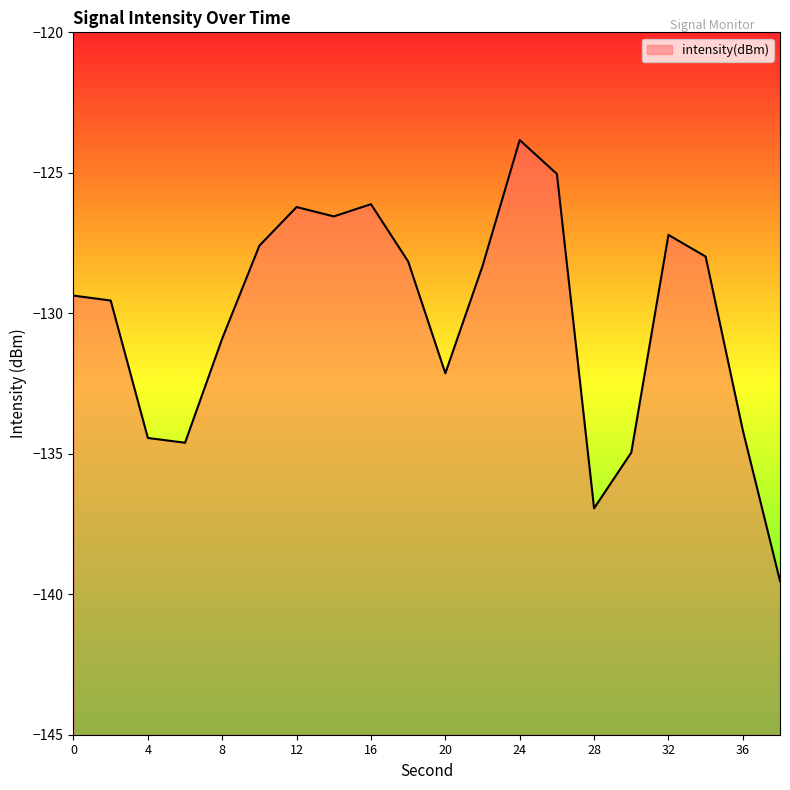

Where does the data first go above -128?

10